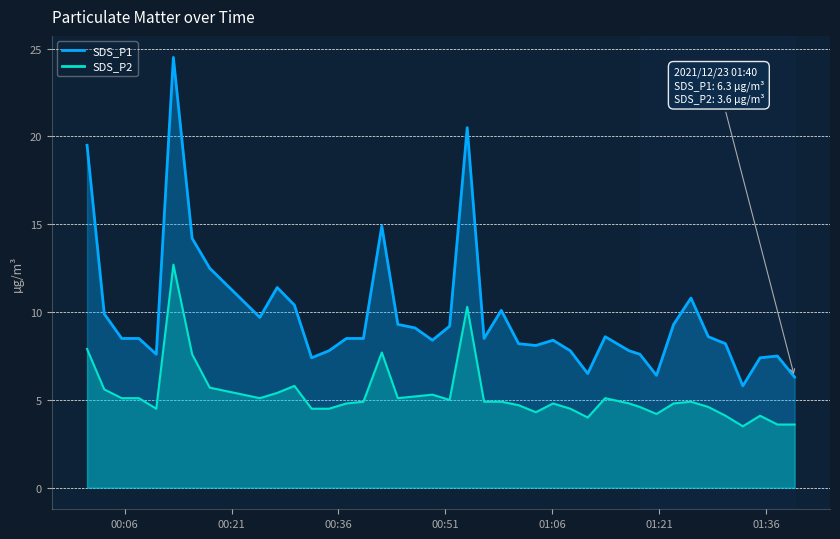

What is the label of the 13th point from the right?

2021/12/23 01:10:59